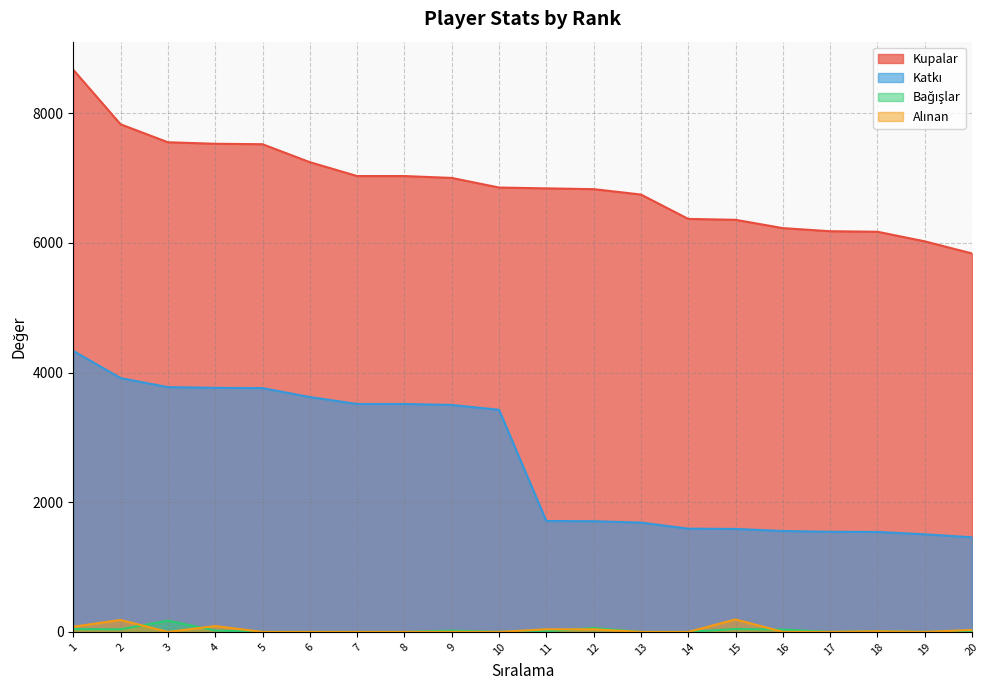

The value of Alınan at 15 is 192. True or false?

True